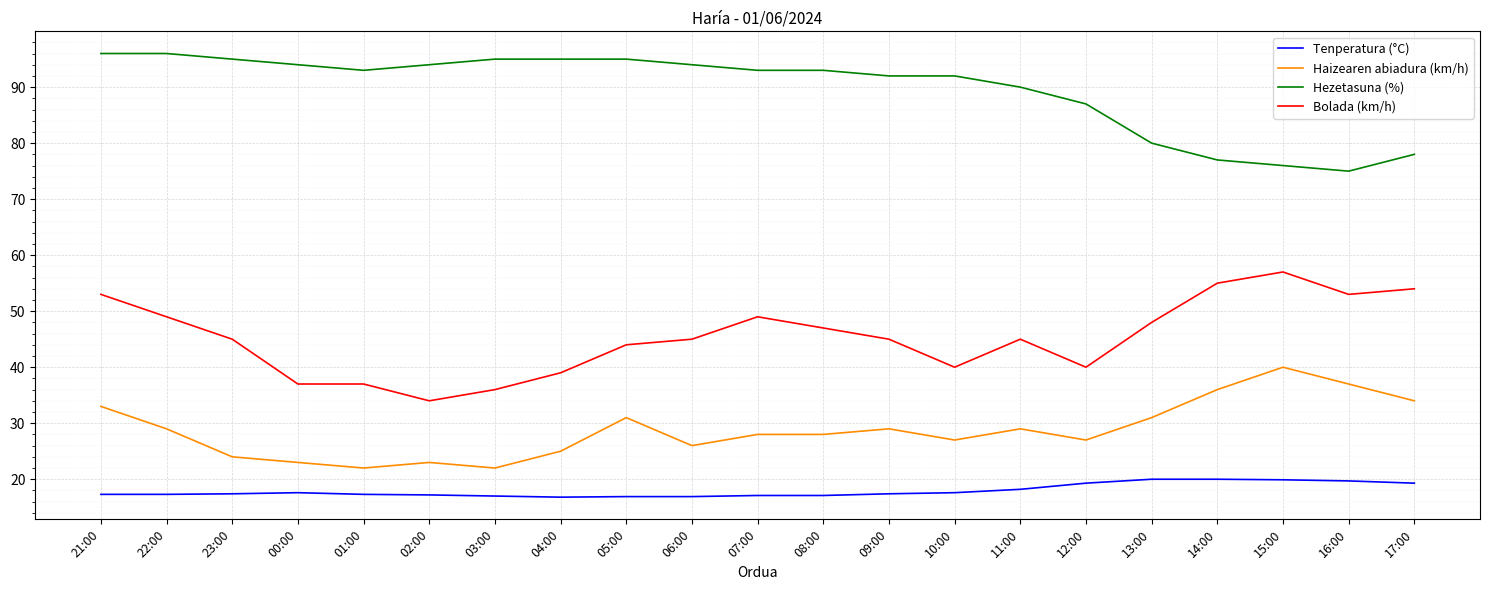

What is the minimum value shown in the chart?

16.8